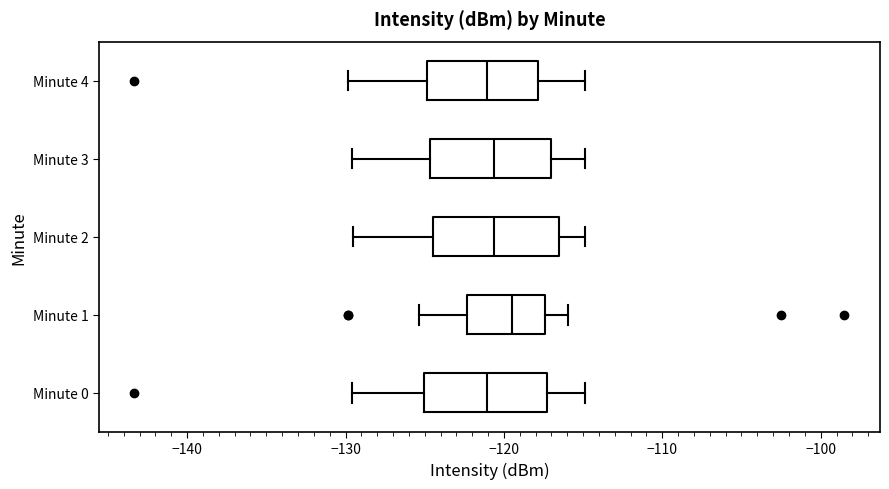

Reading bottom to top, transcribe this box plot: for each box, give where its median line is, the range the box spans, and where its two whiskers end, as read against the x-axis. The values are not printed on the chart, so give them approximately, as read against the axis.

Minute 0: median -121, box -125 to -117, whiskers -130 to -115
Minute 1: median -119, box -122 to -117, whiskers -125 to -116
Minute 2: median -121, box -124 to -117, whiskers -130 to -115
Minute 3: median -121, box -125 to -117, whiskers -130 to -115
Minute 4: median -121, box -125 to -118, whiskers -130 to -115